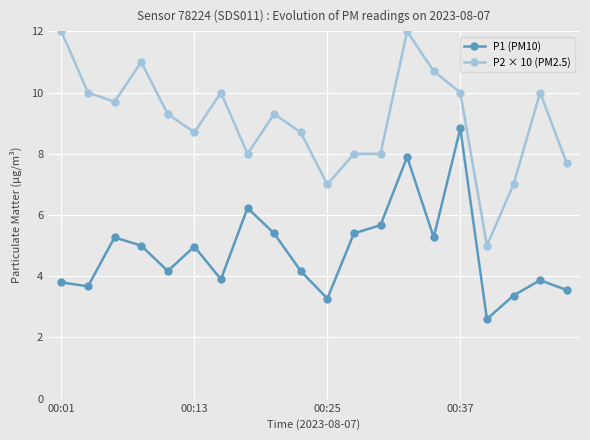

What is the minimum value for P1 (PM10)?

2.6